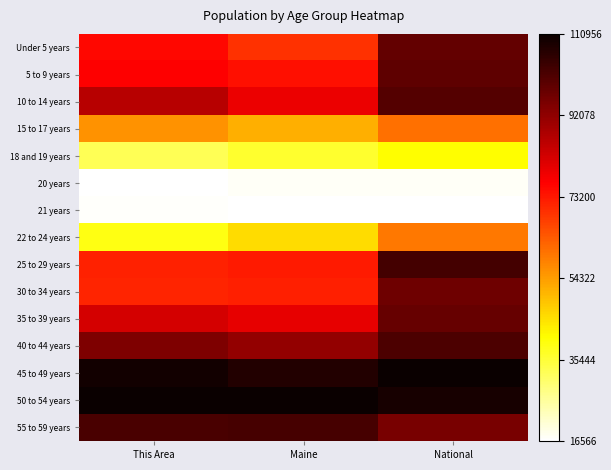

At which category is the sum across all series the highest?

National